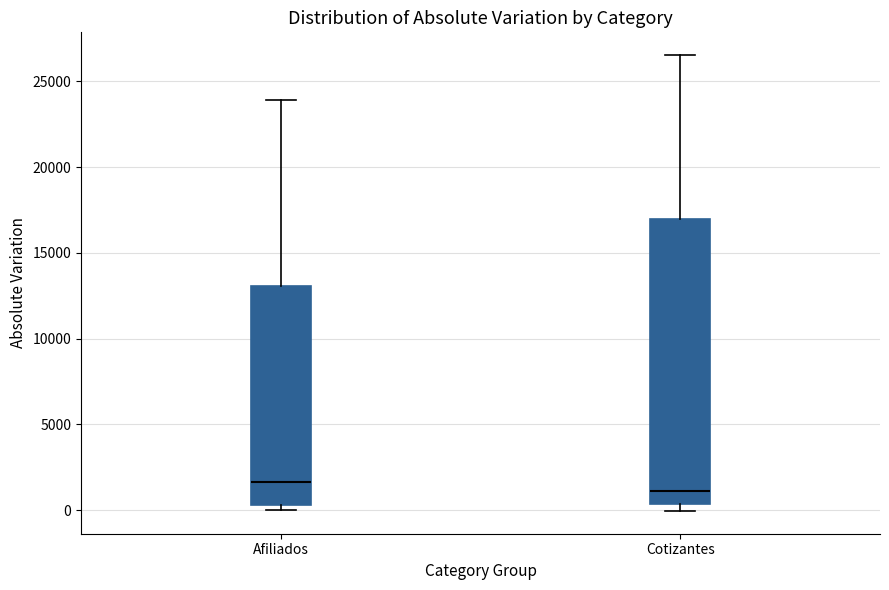

Reading left to right, transcribe this box plot: for each box, give where its median line is, the range the box spans, and where its two whiskers end, as read against the y-axis. The values are not printed on the chart, so give them approximately, as read against the axis.

Afiliados: median 1500, box 500 to 13000, whiskers 0 to 24000
Cotizantes: median 1000, box 500 to 17000, whiskers 0 to 26500